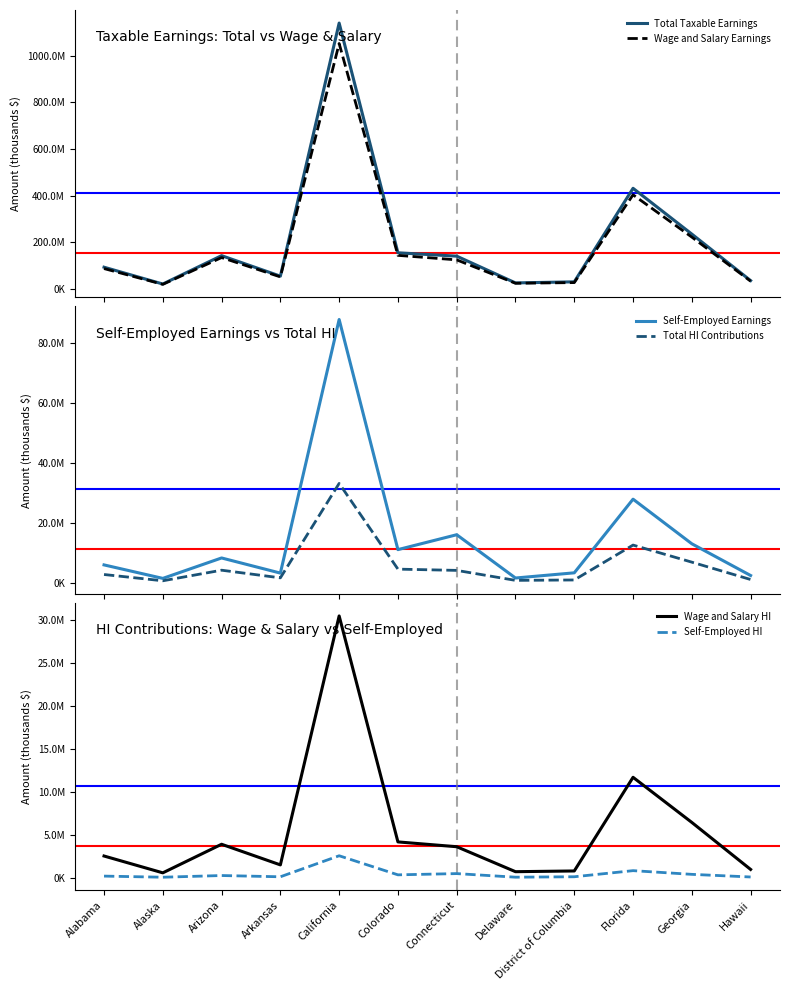

What are all the series names shown in the legend?

Total Taxable Earnings, Wage and Salary Earnings, Self-Employed Earnings, Total HI Contributions, Wage and Salary HI, Self-Employed HI